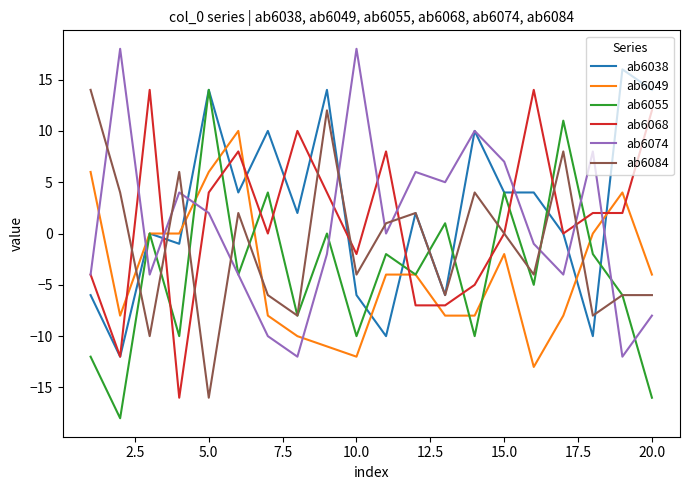

What is the maximum value for ab6068?

14